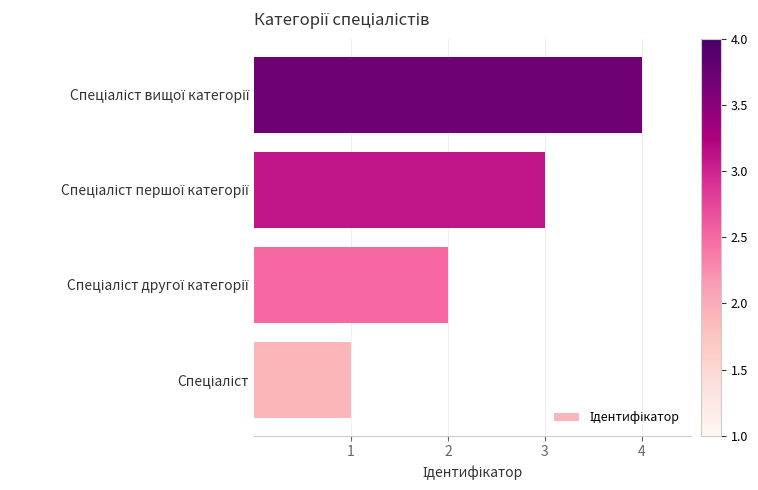

What is the maximum value shown in the chart?

4